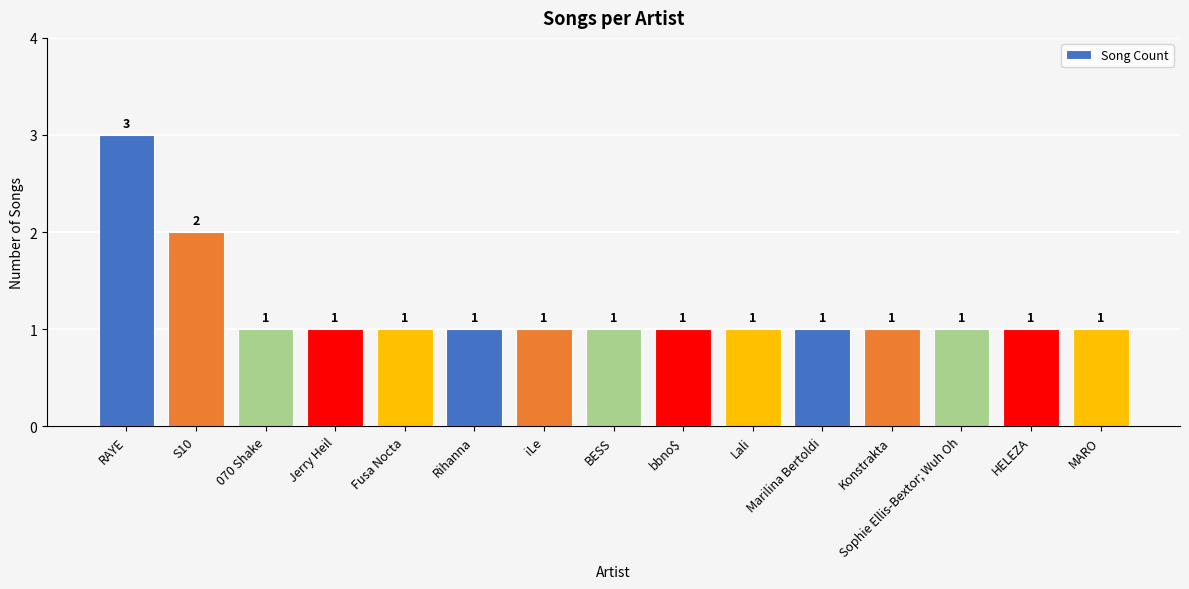

What position from the right is Konstrakta?

4